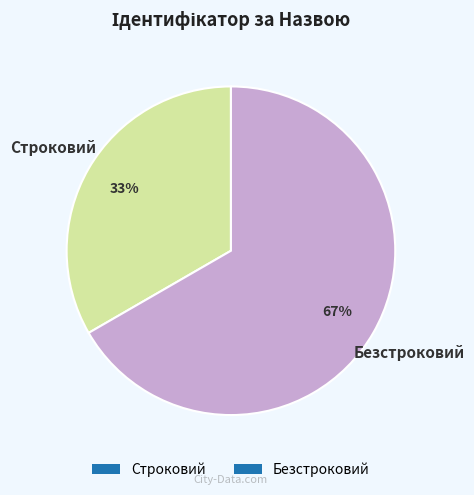

Does Строковий account for over 50% of the chart?

No